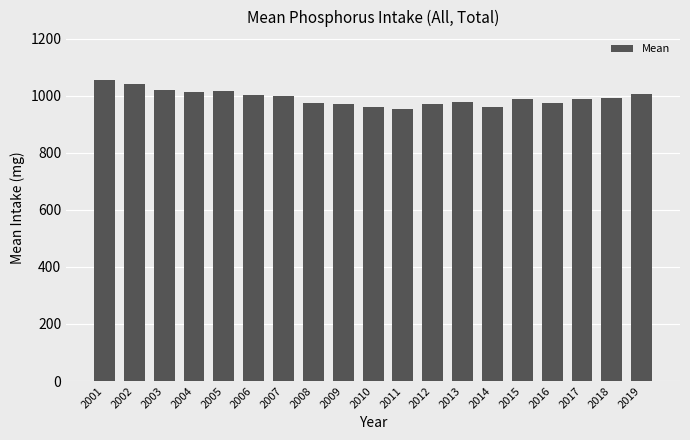

What is the sum of the values at 2018 and 2011?

1946